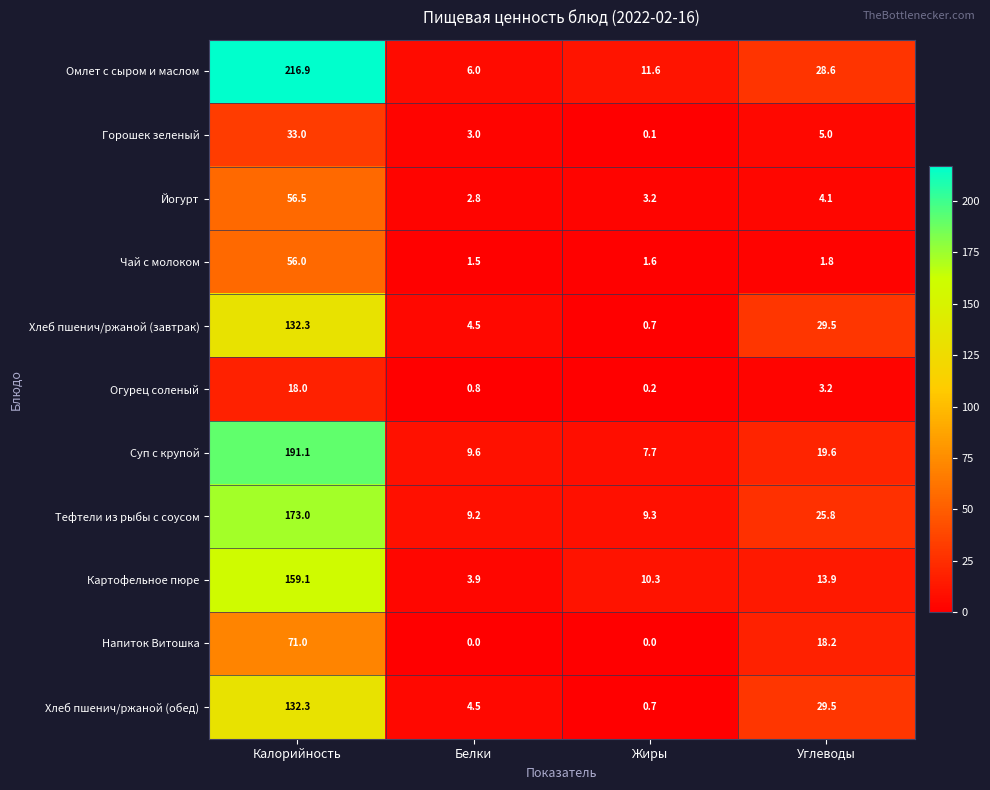

The value of Огурец соленый at Белки is 0.3. True or false?

False